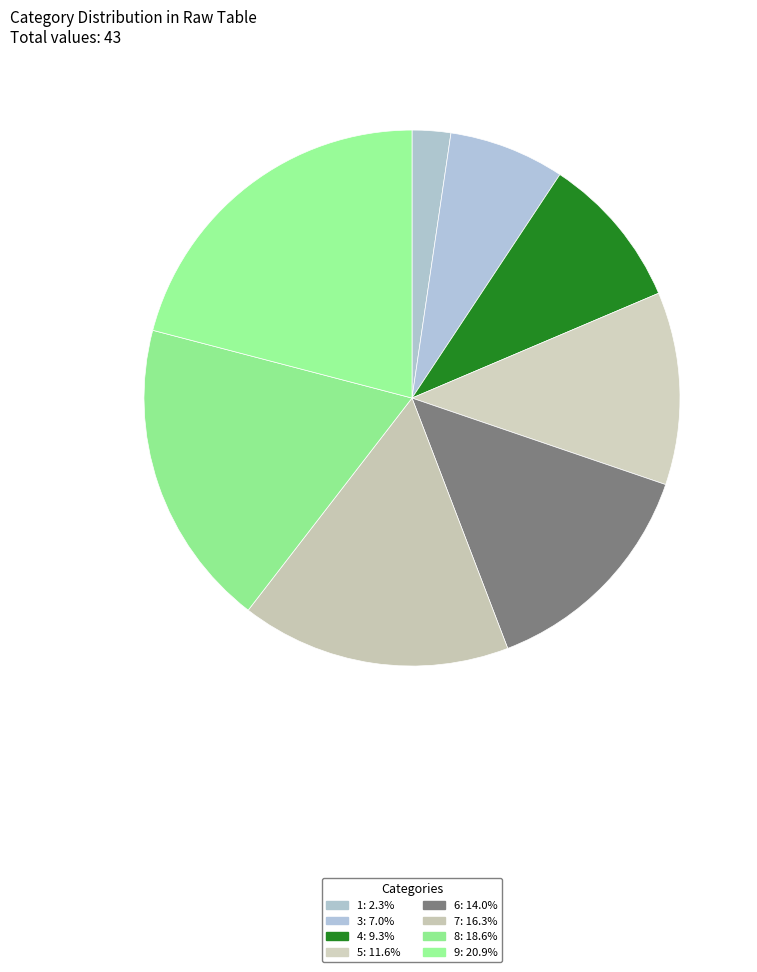

Is 7 the majority of the pie?

No